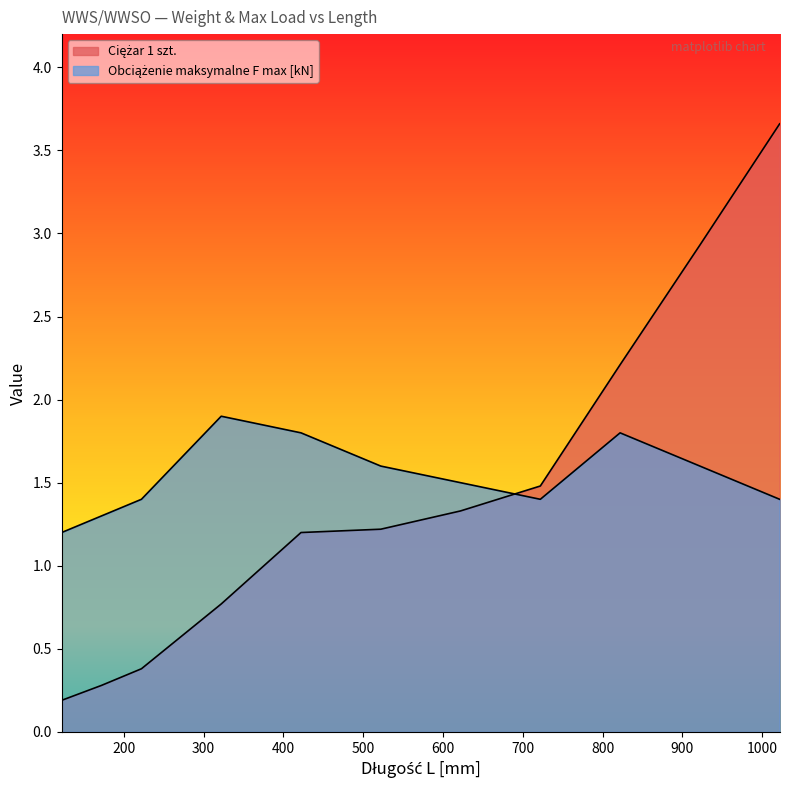

Which series changed the most between 422 and 822?

Ciężar 1 szt.